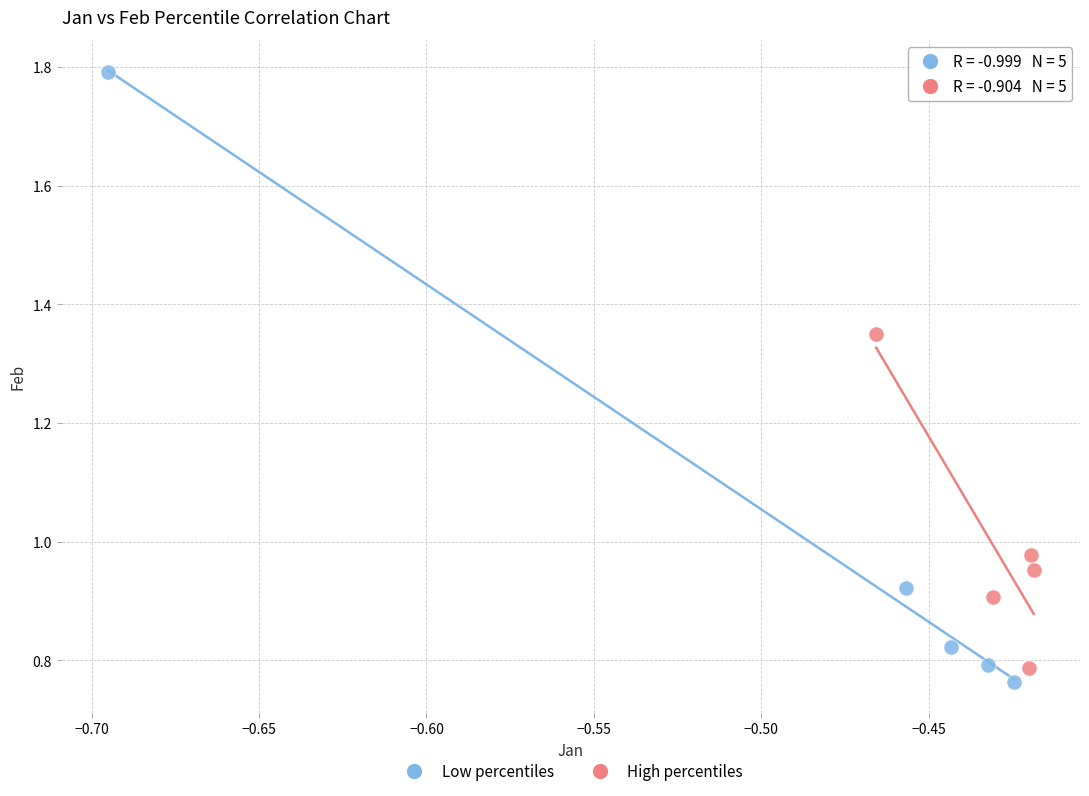

What are all the series names shown in the legend?

Low percentiles, High percentiles